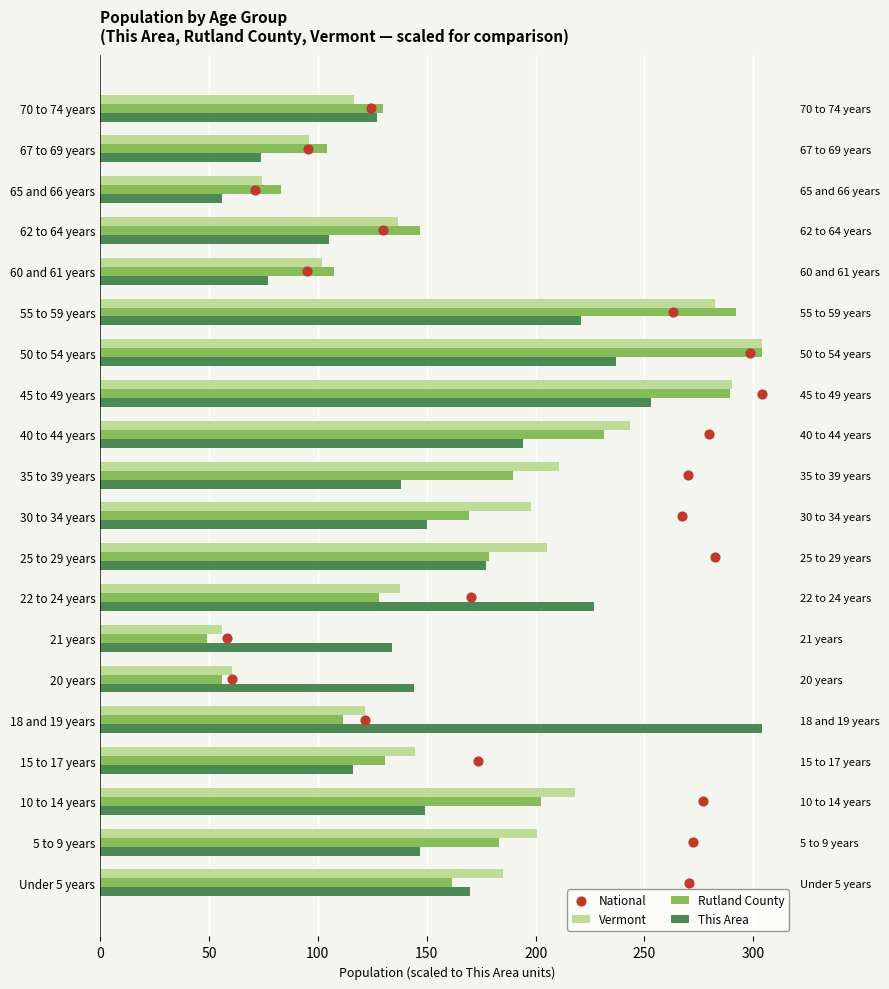

At how many categories does at least one series exceed 18?

20